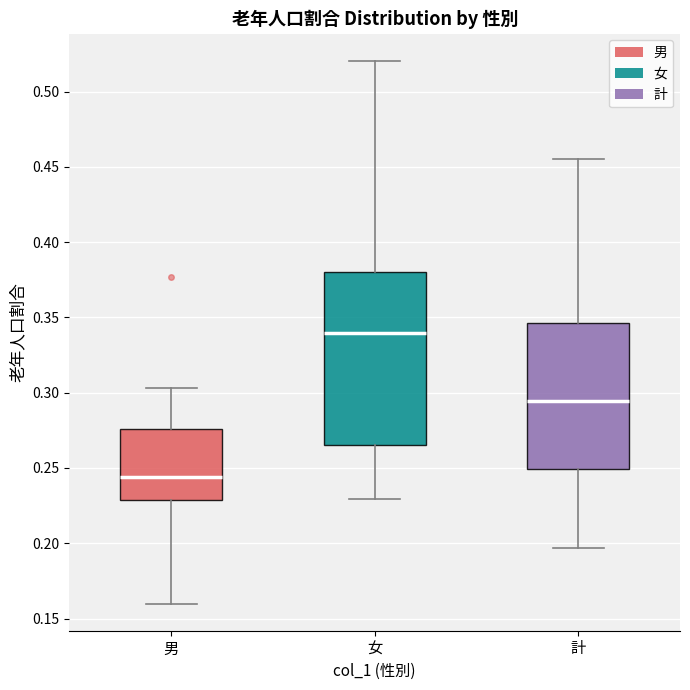

Reading left to right, read every box against the y-axis: the position of its median line, the range the box covers, and the ends of its whiskers. The values are not printed on the chart, so give them approximately, as read against the axis.

男: median 0.245, box 0.230 to 0.275, whiskers 0.160 to 0.305
女: median 0.340, box 0.265 to 0.380, whiskers 0.230 to 0.520
計: median 0.295, box 0.250 to 0.345, whiskers 0.195 to 0.455